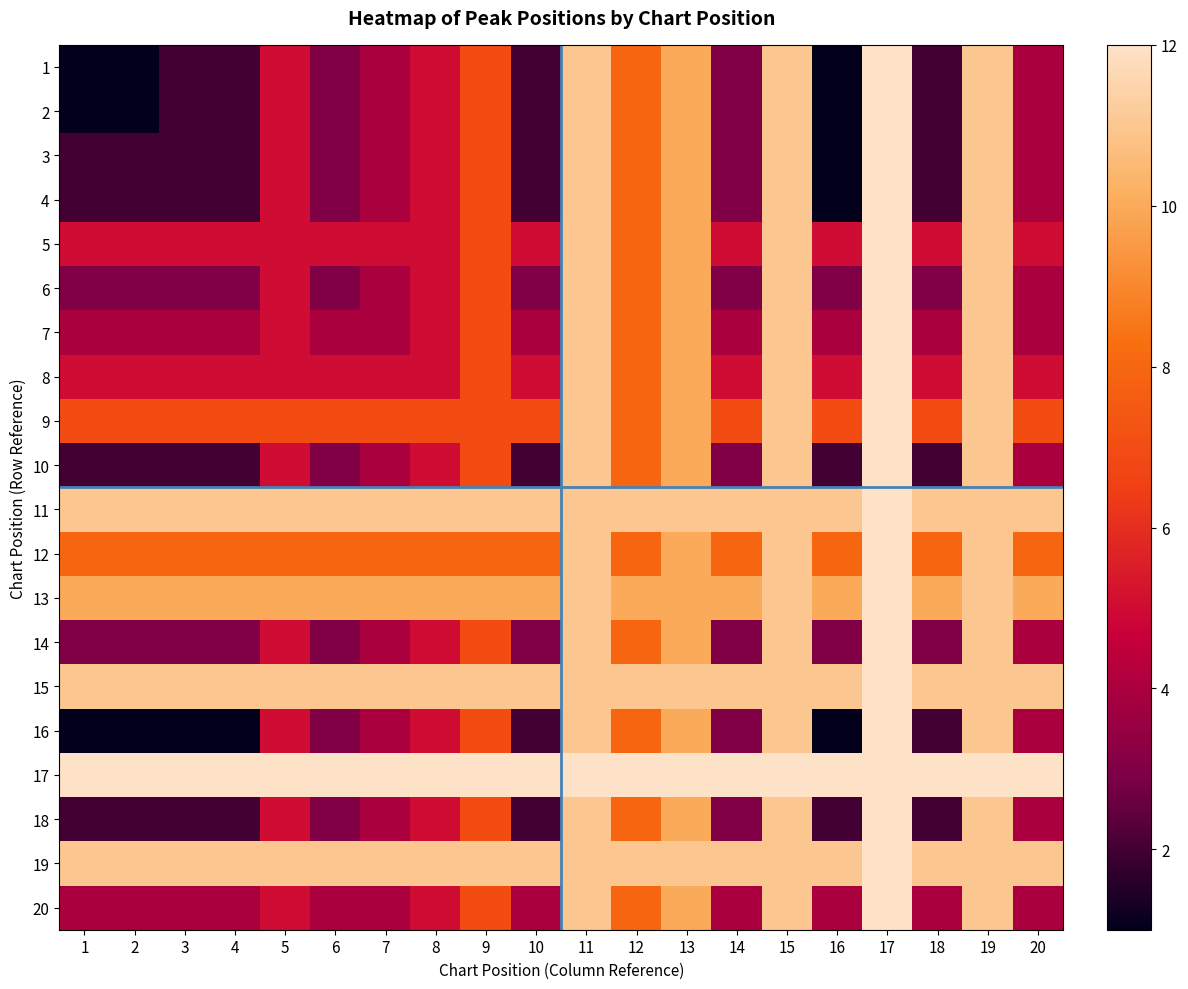

At how many categories does at least one series exceed 7?

20